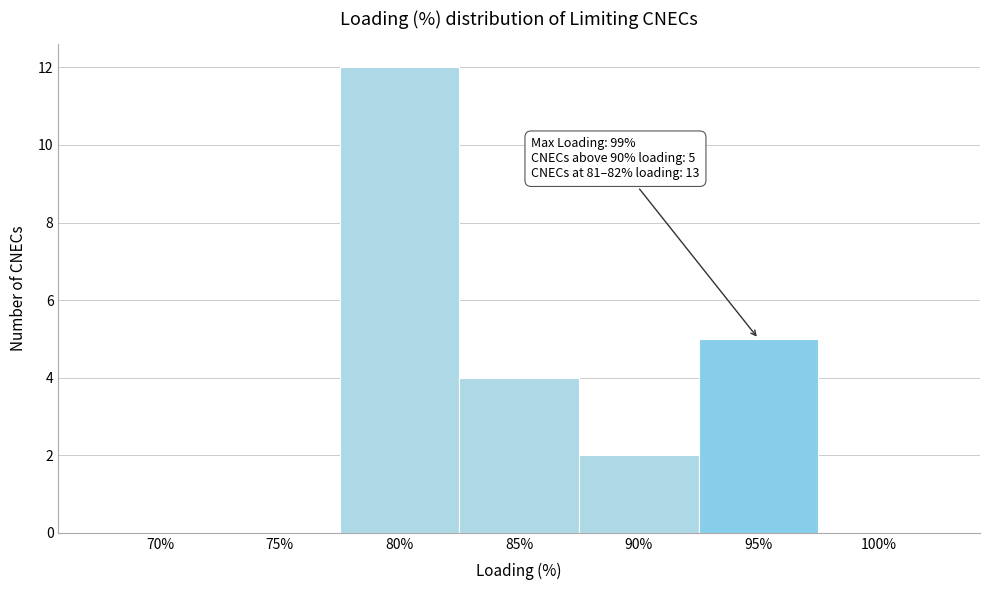

Reading left to right, transcribe all the data shown in this chart.

70%=0	75%=0	80%=12	85%=4	90%=2	95%=5	100%=0